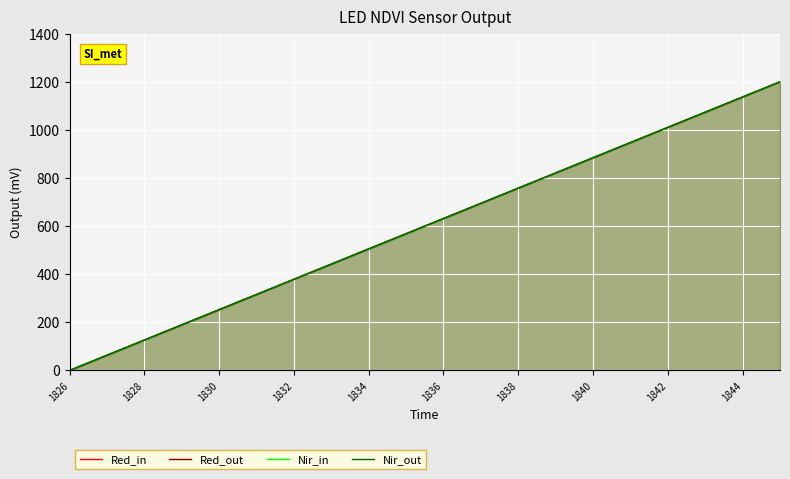

At 1832, list the series in order from largest to smallest.

Red_in, Red_out, Nir_in, Nir_out